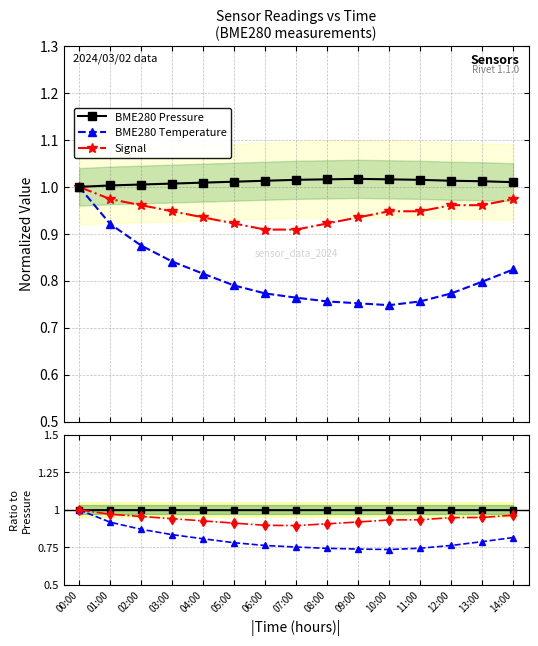

At which category does BME280 Temperature reach its first local valley?

10:00